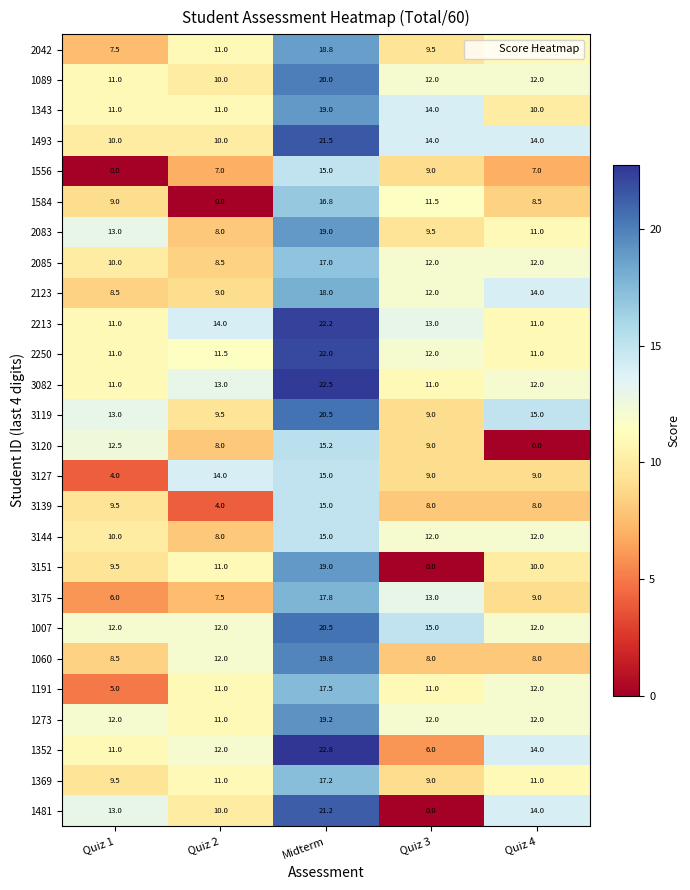

What is the average value of the 1273 series?

13.2